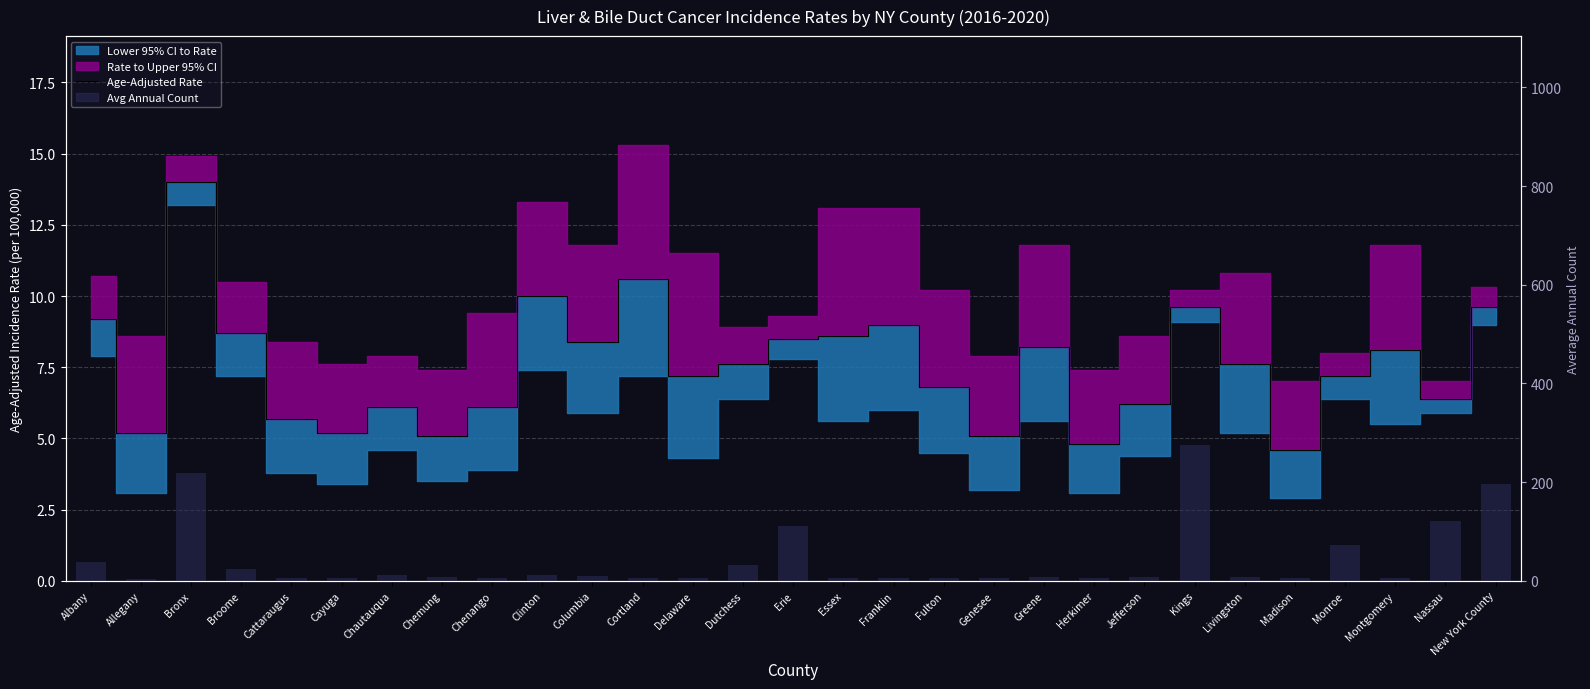

What is the sum of all Age-Adjusted Rate values?

219.4